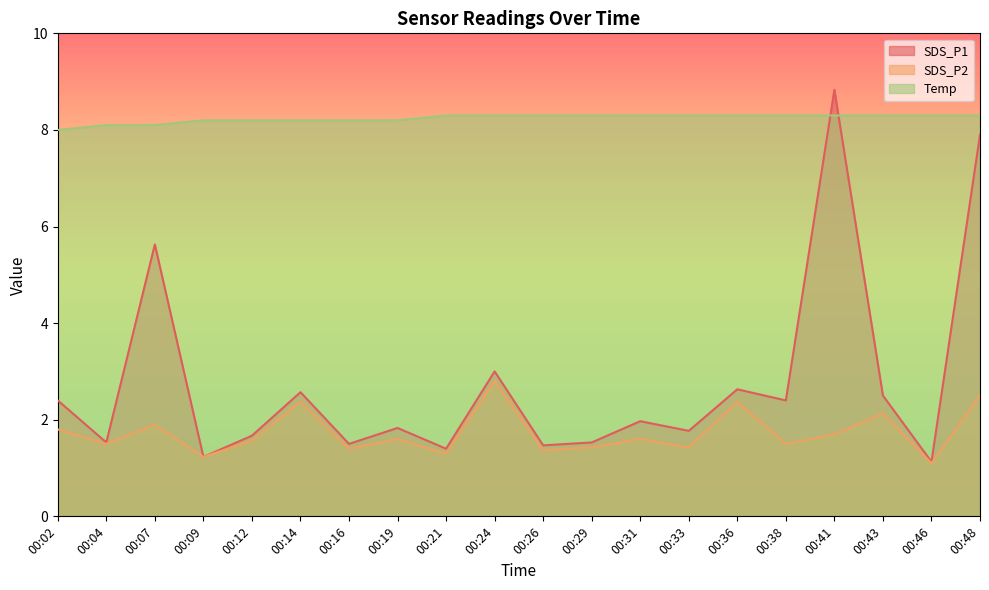

How many lines are shown in the chart?

3